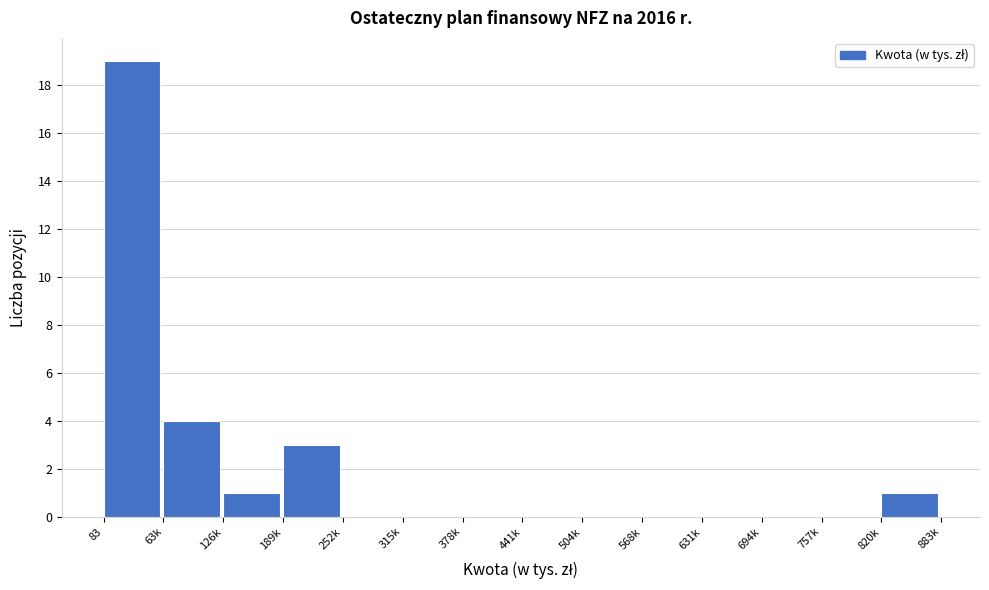

Reading left to right, extract all data points from this chart.

83=19	63k=4	126k=1	189k=3	252k=0	315k=0	378k=0	441k=0	504k=0	568k=0	631k=0	694k=0	757k=0	820k=1